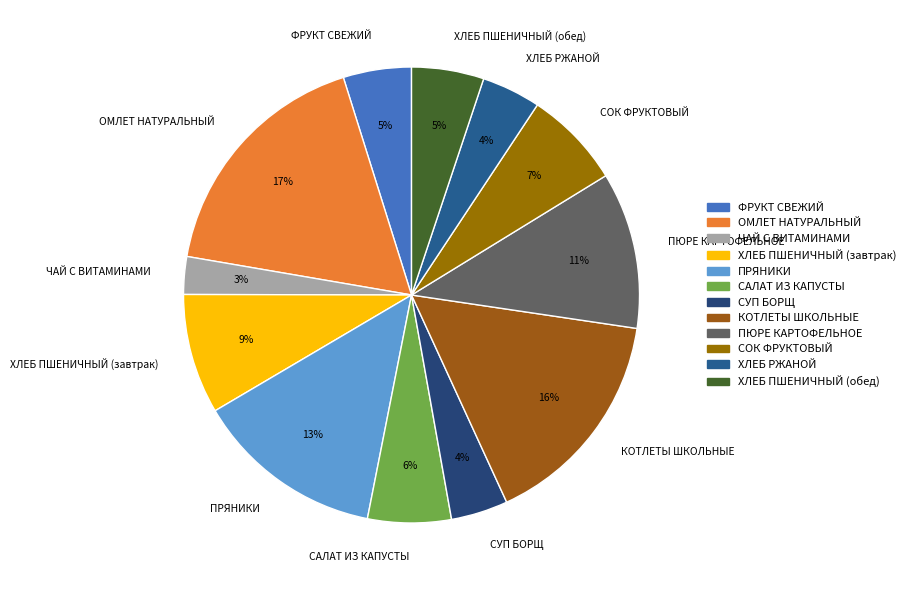

Is there a majority slice in this chart?

No